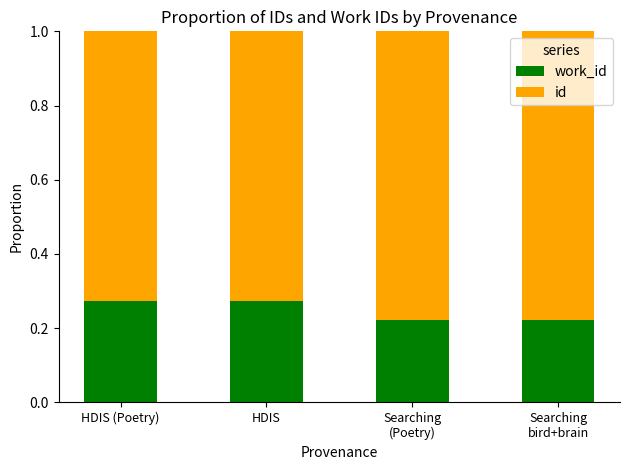

What is the total value across all series at HDIS (Poetry)?

1.0